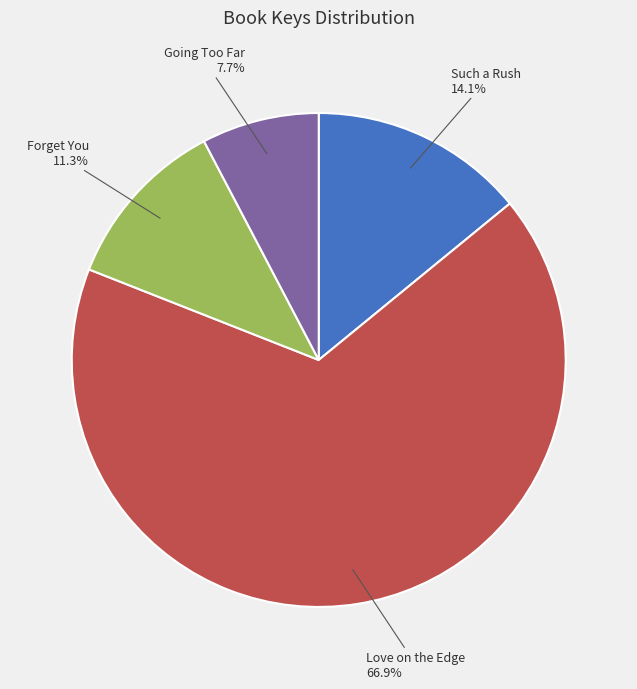

True or false: Love on the Edge accounts for 77% of the total.

False